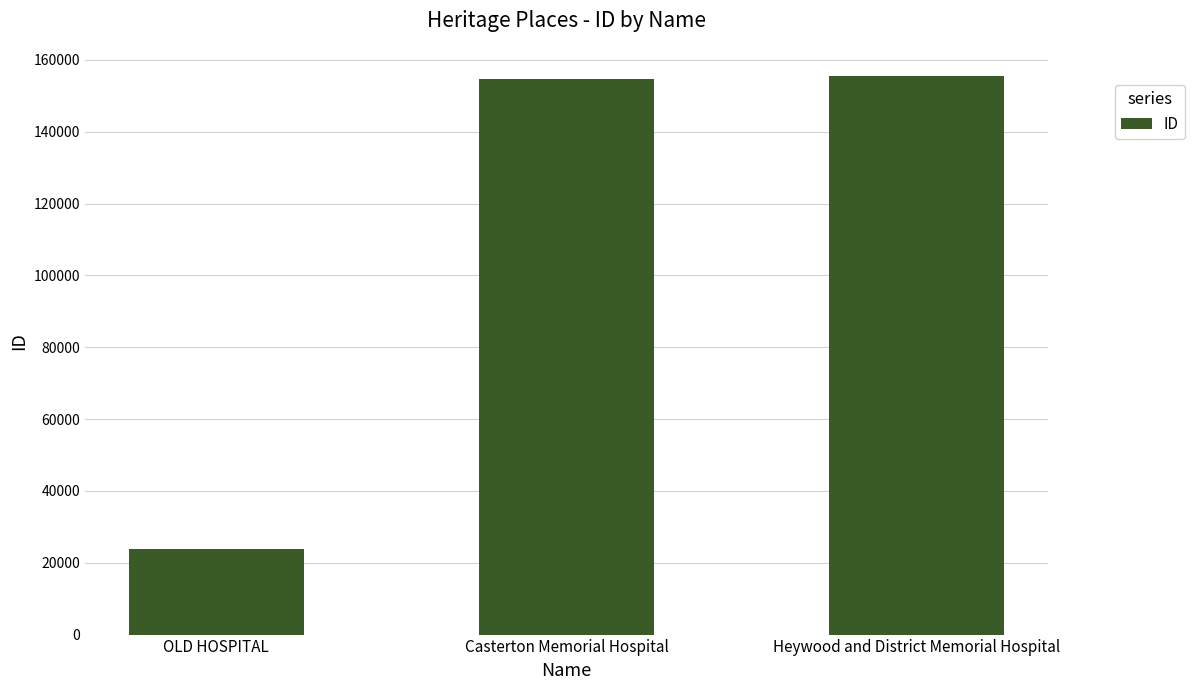

What is the change in value from Casterton Memorial Hospital to Heywood and District Memorial Hospital?

+827